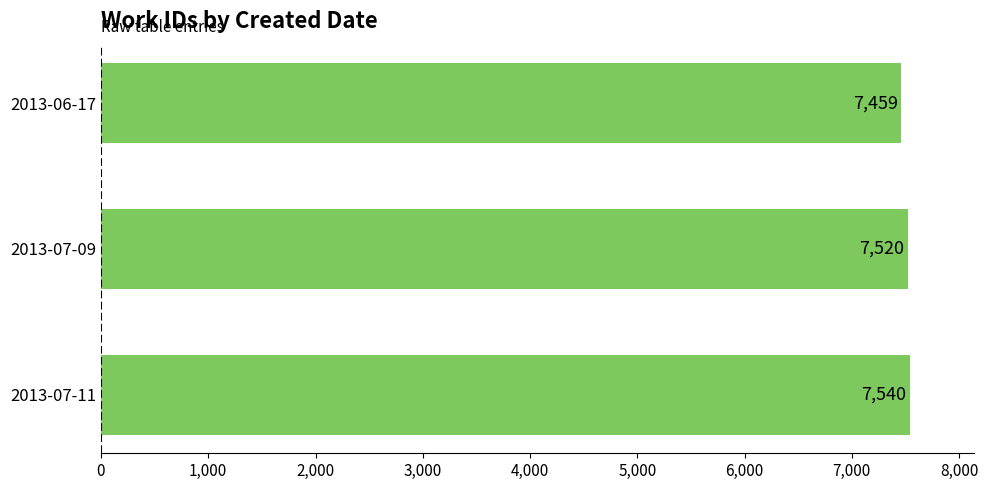

Reading top to bottom, extract all data points from this chart.

2013-06-17=7459	2013-07-09=7520	2013-07-11=7540